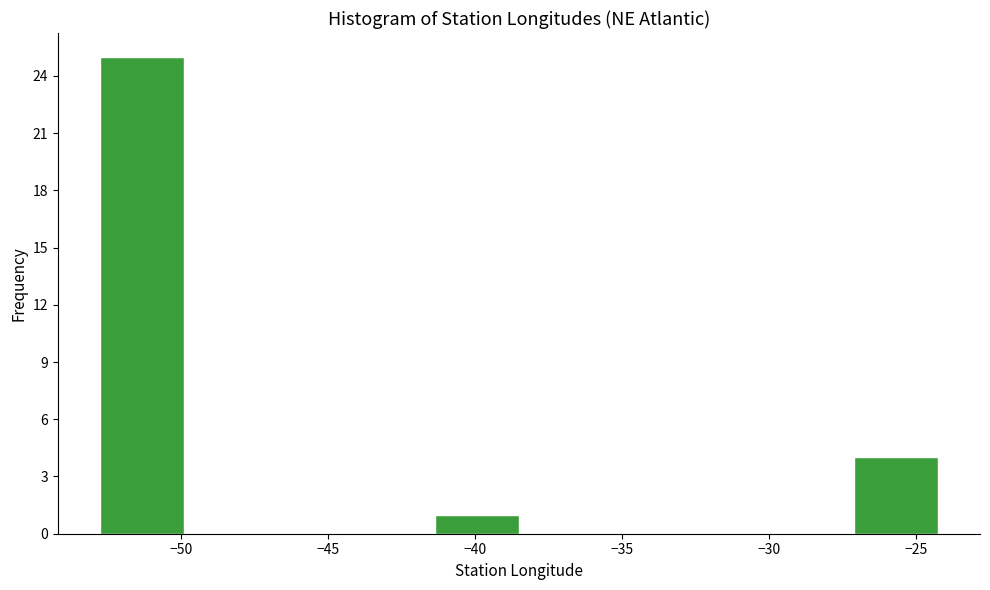

Reading left to right, list every bar in this chart as the range it spans on the x-axis followed by its height. Neither the bar edges nor the heights are printed on the chart, so give them approximately, as read against the axes.

-53.0 to -50.0: 25
-50.0 to -47.0: 0
-47.0 to -44.0: 0
-44.0 to -41.5: 0
-41.5 to -38.5: 1
-38.5 to -35.5: 0
-35.5 to -33.0: 0
-33.0 to -30.0: 0
-30.0 to -27.0: 0
-27.0 to -24.0: 4